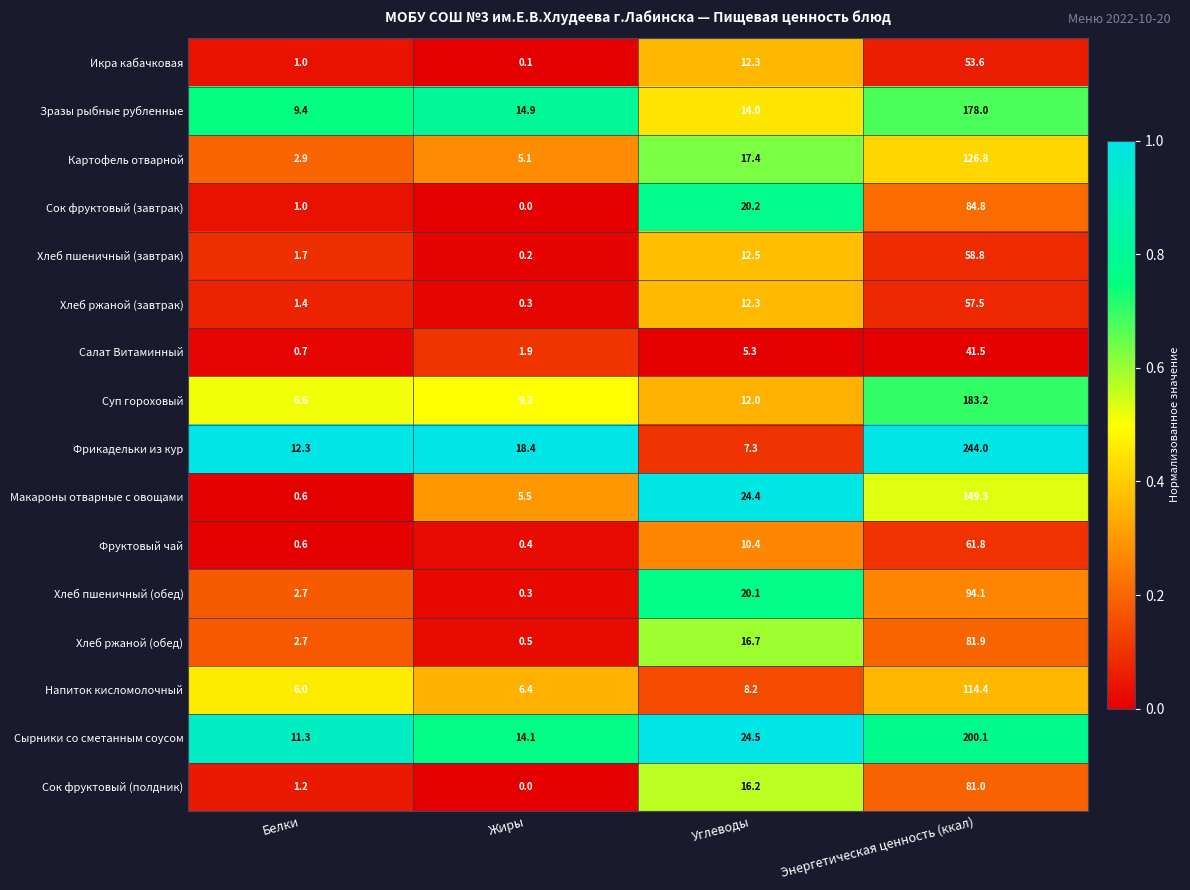

Rank the categories by Сырники со сметанным соусом value from highest to lowest.

Энергетическая ценность (ккал), Углеводы, Жиры, Белки